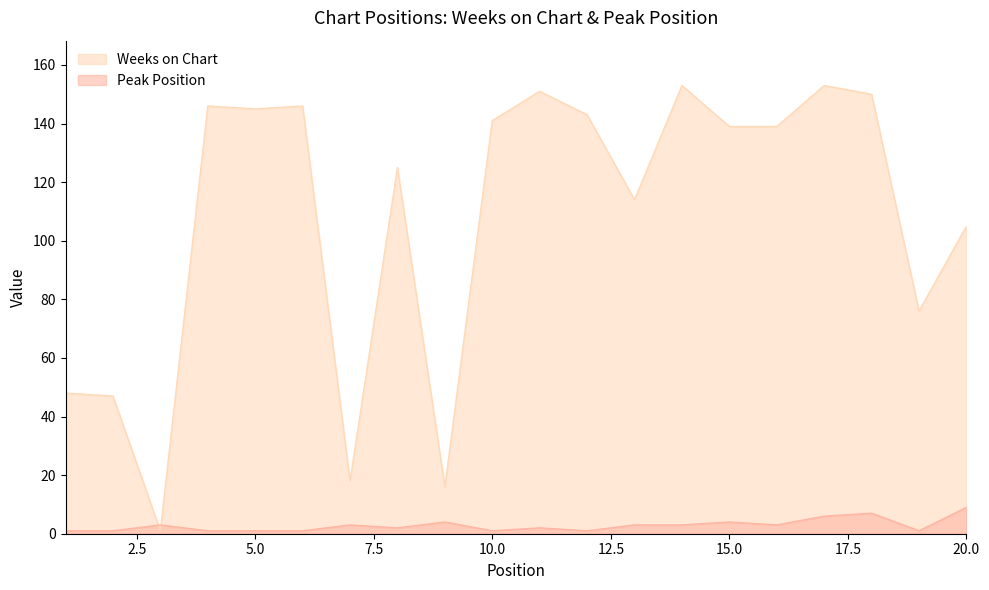

The value of Weeks on Chart at 5.0 is 145. True or false?

True